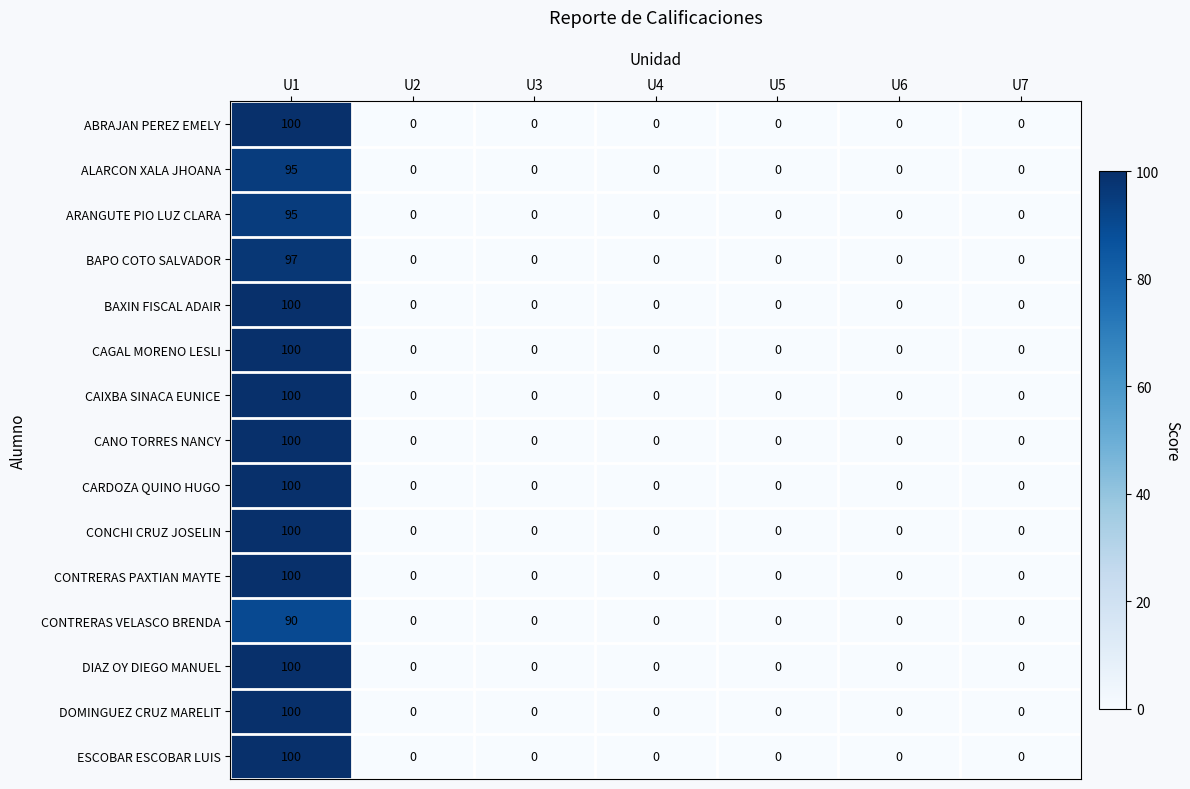

At which category is the sum across all series the highest?

U1